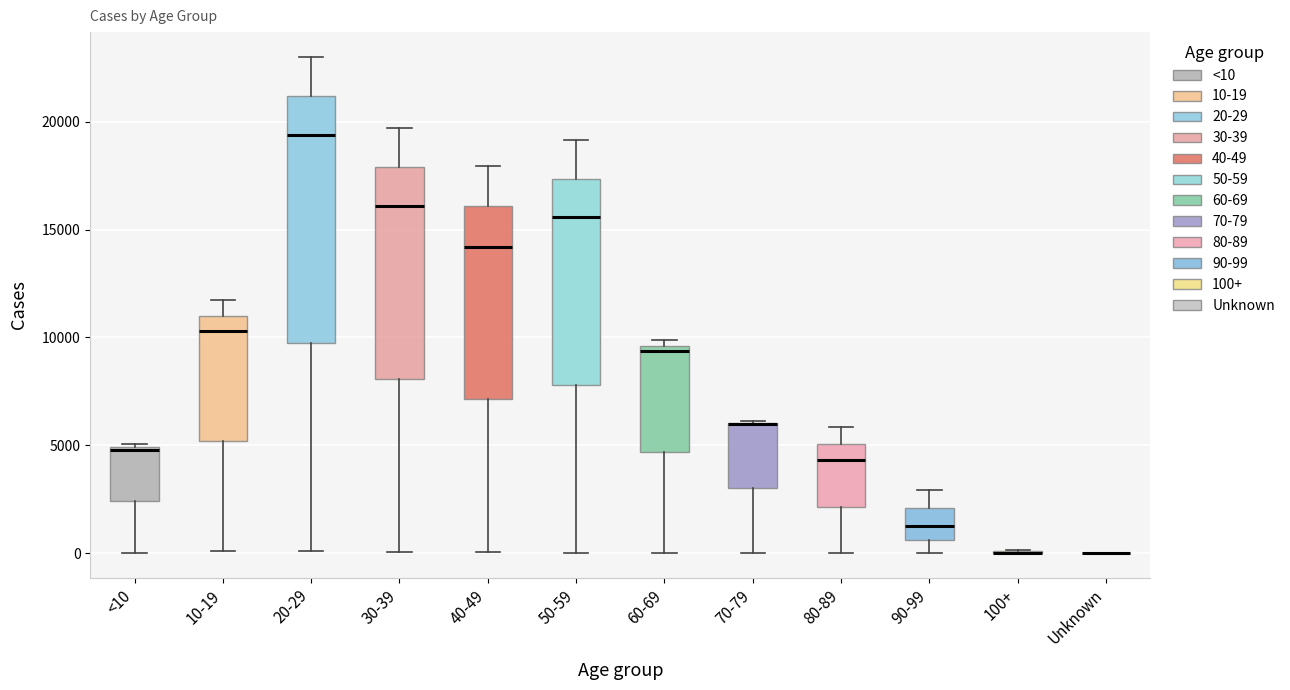

Where is the lower edge of the box for 40-49 on the y-axis? The values are not printed on the chart, so give them approximately, as read against the axis.

7000